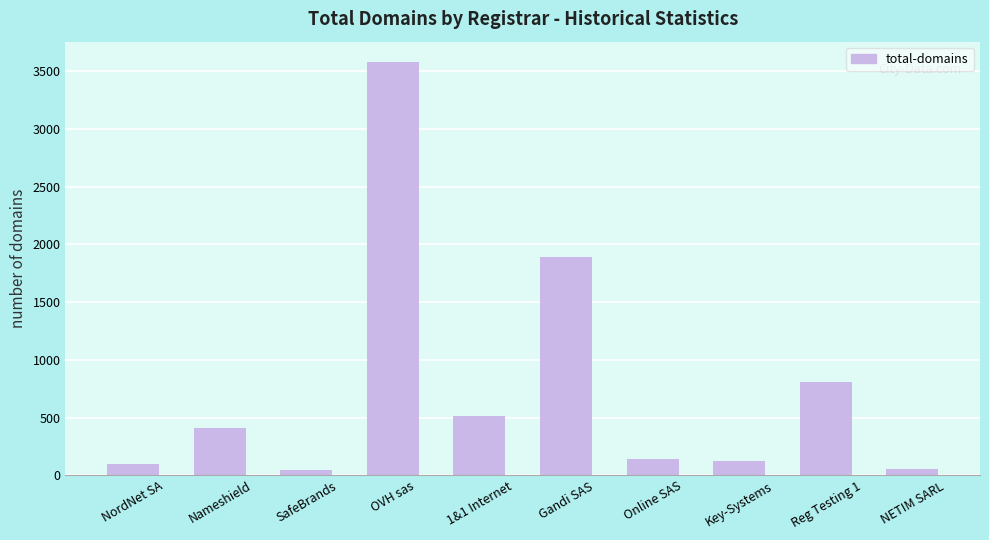

The value at OVH sas is 6415. True or false?

False